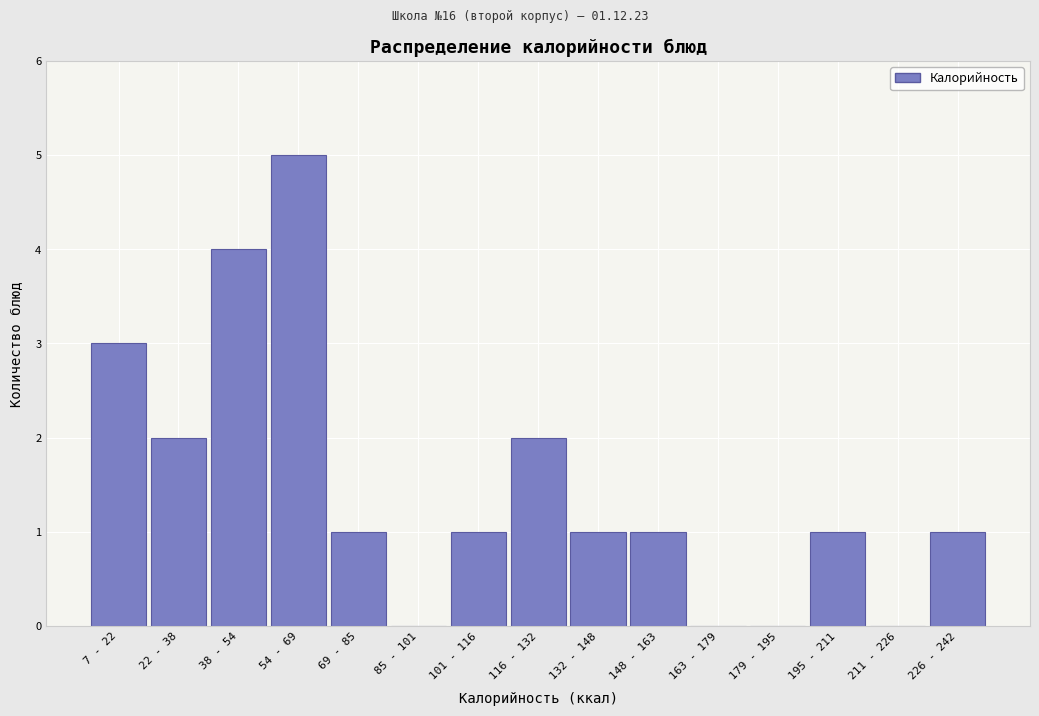

Reading left to right, transcribe all the data shown in this chart.

7 - 22=3	22 - 38=2	38 - 54=4	54 - 69=5	69 - 85=1	85 - 101=0	101 - 116=1	116 - 132=2	132 - 148=1	148 - 163=1	163 - 179=0	179 - 195=0	195 - 211=1	211 - 226=0	226 - 242=1